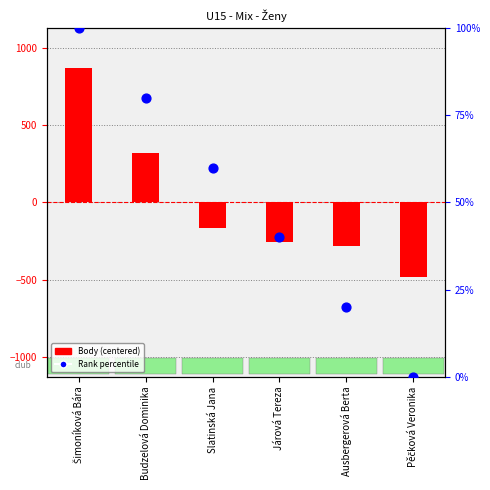

What are all the series names shown in the legend?

Body (centered), Rank percentile